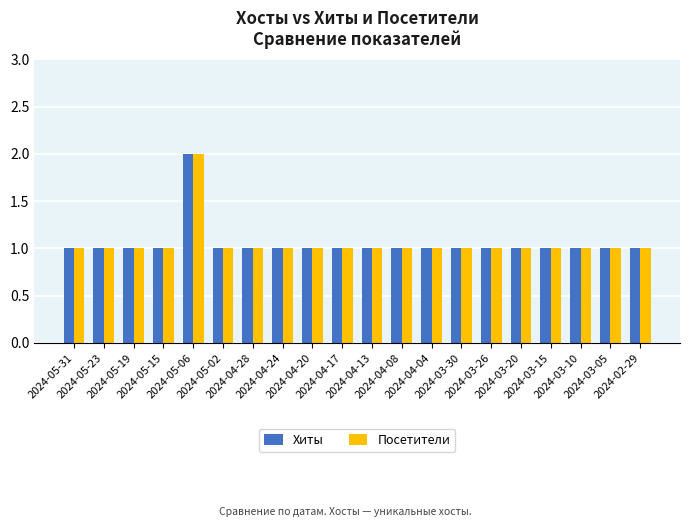

The Посетители series shows 1 at 2024-05-15. True or false?

True